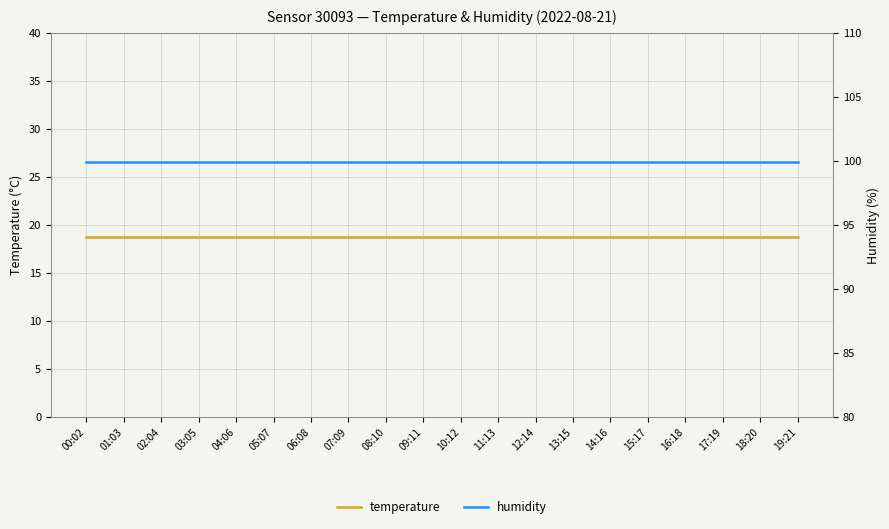

What position from the right is 12:14?

8